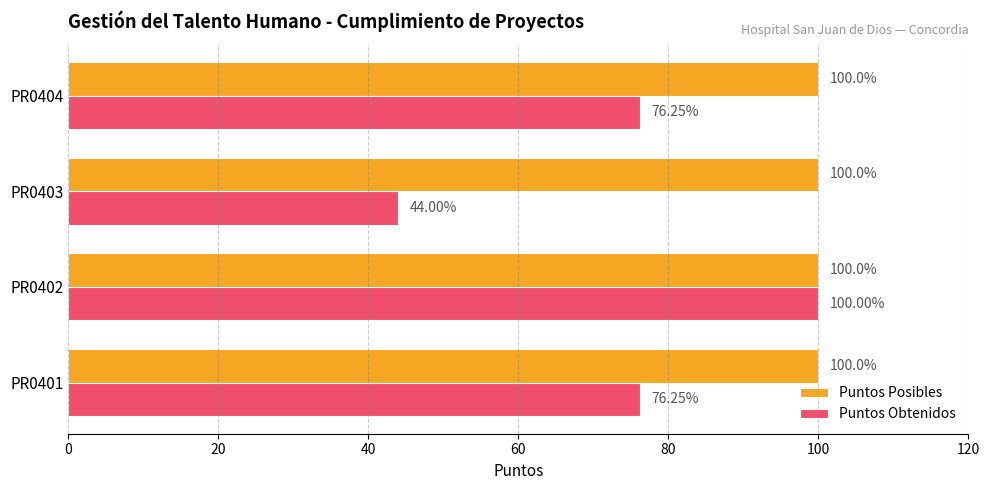

Which series has the largest range (max minus min)?

Puntos Obtenidos